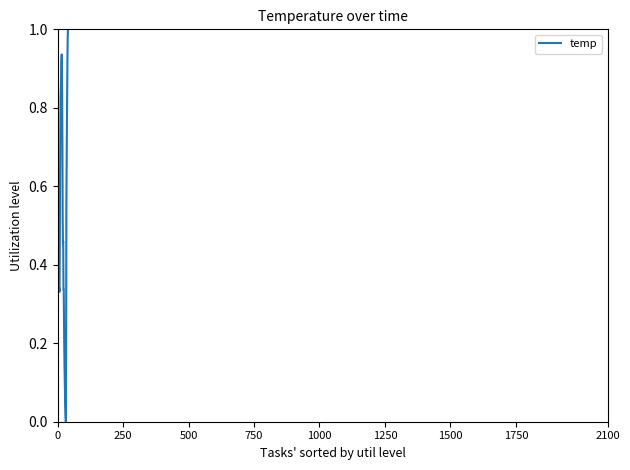

True or false: the data has more than 1 interior local peaks.

False